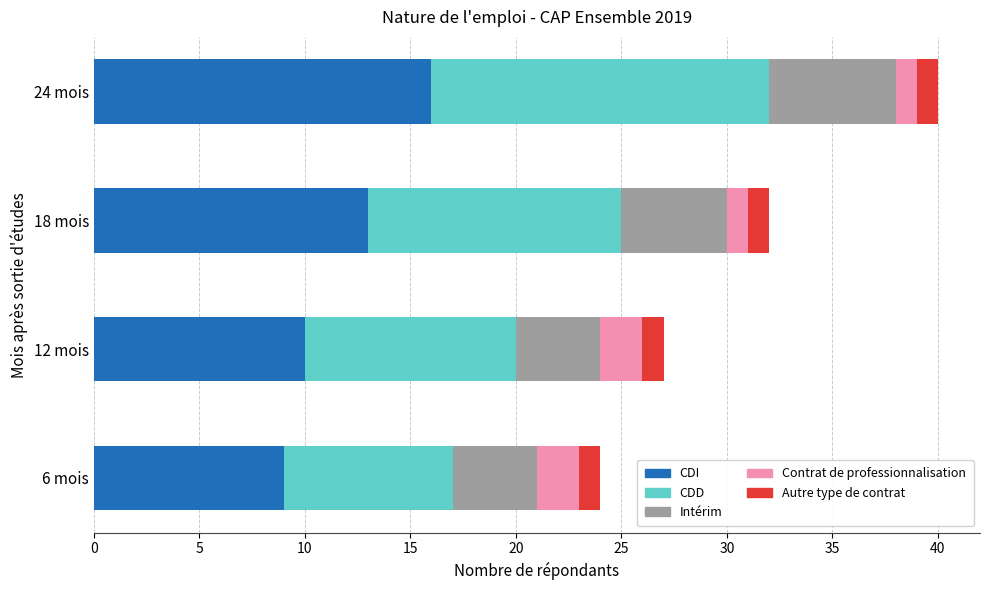

What are all the series names shown in the legend?

CDI, CDD, Intérim, Contrat de professionnalisation, Autre type de contrat